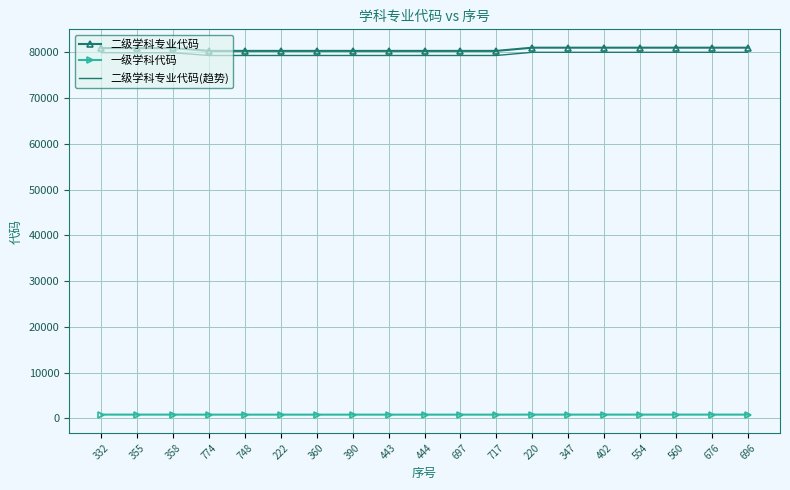

What position from the right is 560?

3